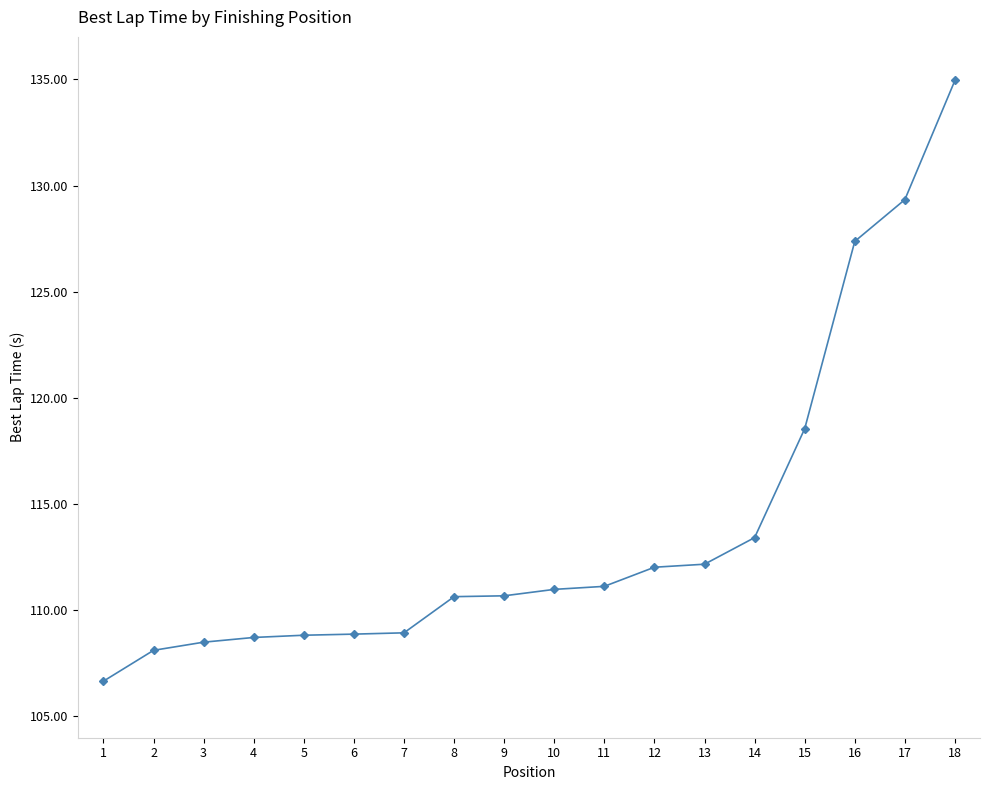

How many data points are less than 110?

7